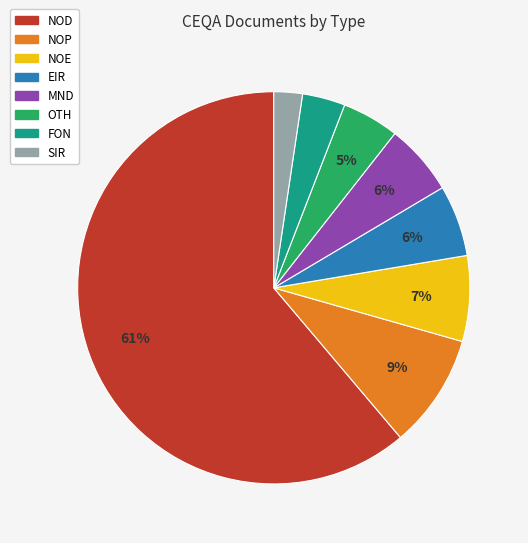

Which slice represents more than half of the pie?

NOD